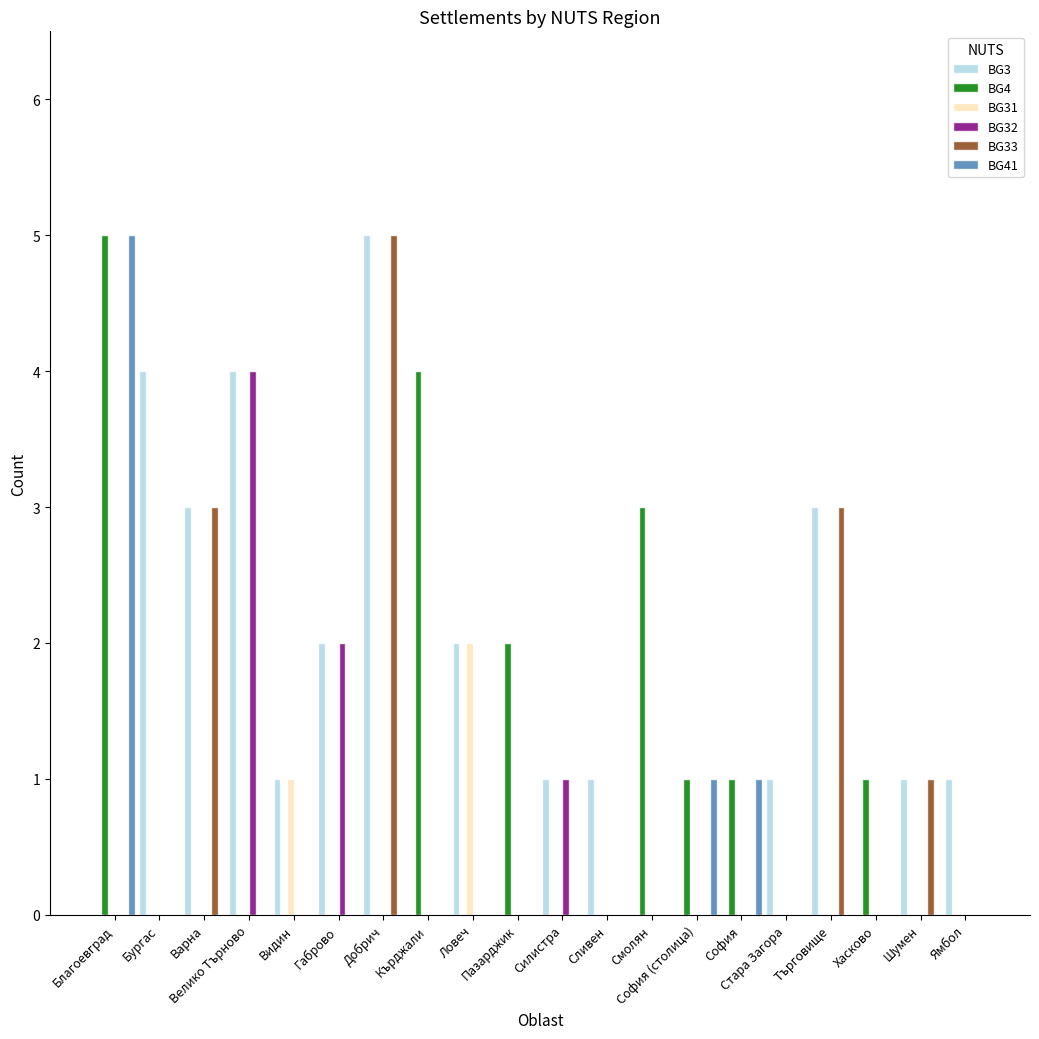

How many groups of bars are there?

20